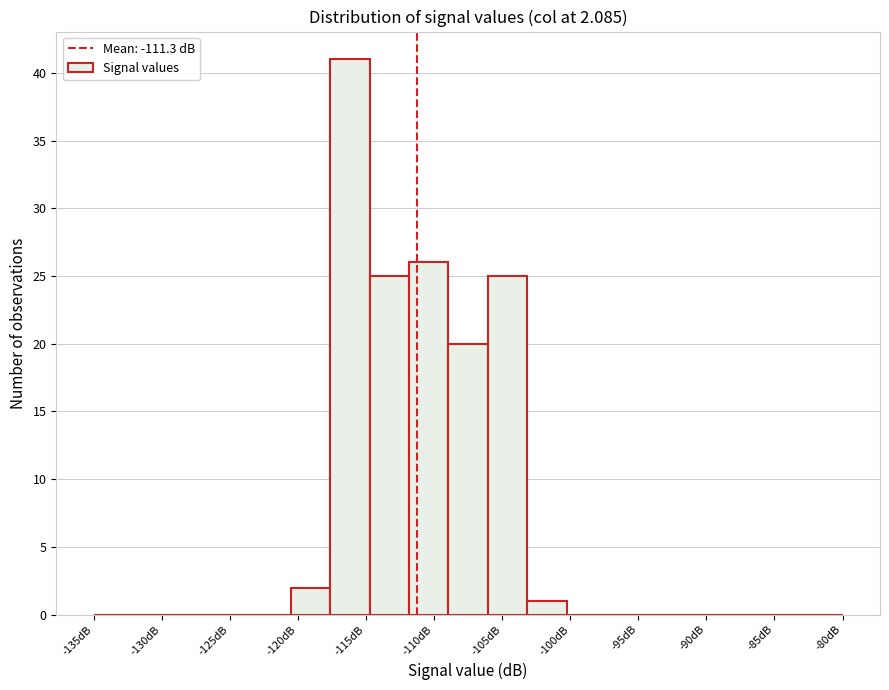

Reading left to right, list every bar in this chart as the range it spans on the x-axis followed by its height. Neither the bar edges nor the heights are printed on the chart, so give them approximately, as read against the axes.

-135.0 to -132.0: 0
-132.0 to -129.0: 0
-129.0 to -126.5: 0
-126.5 to -123.5: 0
-123.5 to -120.5: 0
-120.5 to -117.5: 2
-117.5 to -114.5: 41
-114.5 to -112.0: 25
-112.0 to -109.0: 26
-109.0 to -106.0: 20
-106.0 to -103.0: 25
-103.0 to -100.5: 1
-100.5 to -97.5: 0
-97.5 to -94.5: 0
-94.5 to -91.5: 0
-91.5 to -88.5: 0
-88.5 to -86.0: 0
-86.0 to -83.0: 0
-83.0 to -80.0: 0